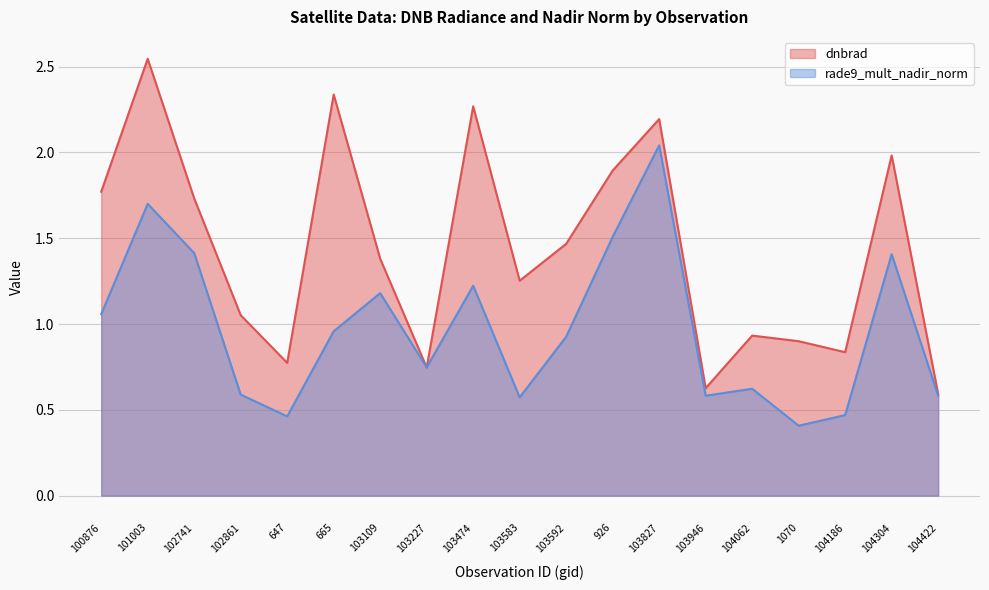

List the series in order of their overall mean, lowest first.

rade9_mult_nadir_norm, dnbrad